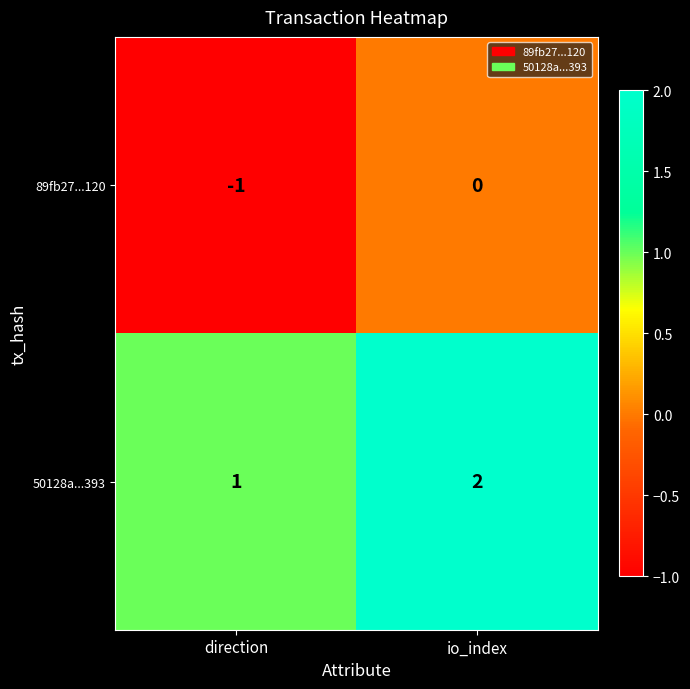

At which category does the chart reach its peak across all series?

io_index